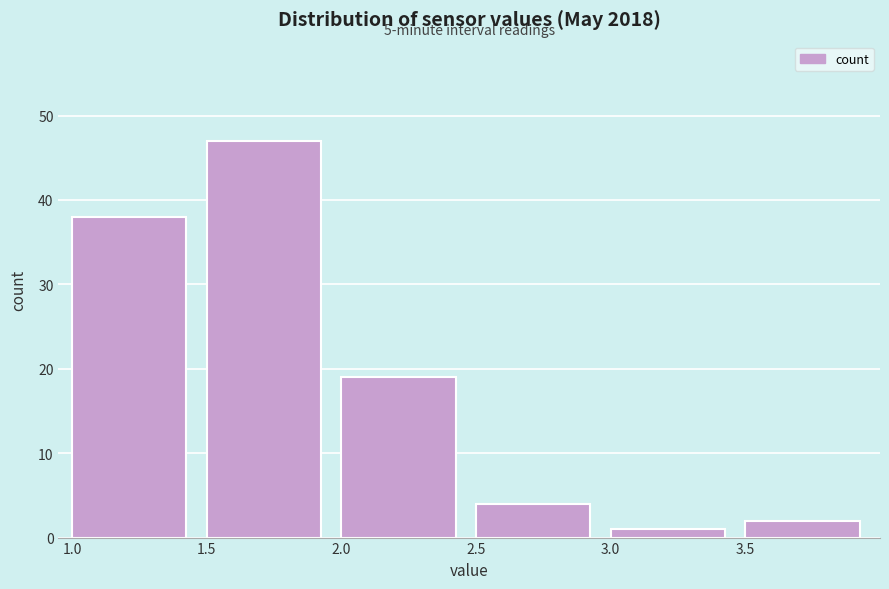

Over which range of the x-axis is the bar tallest?

1.5 to 2.0